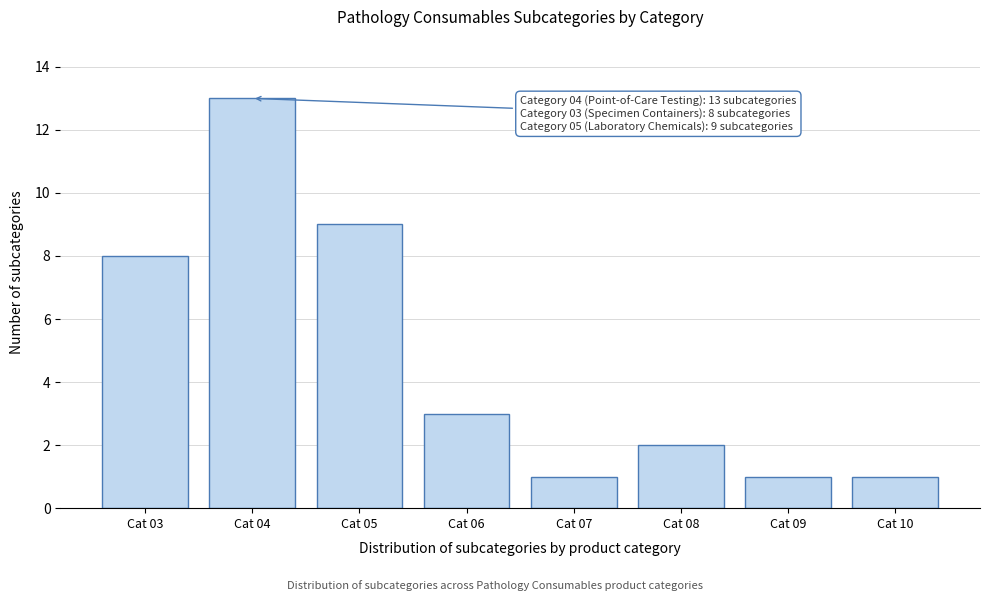

Reading left to right, transcribe all the data shown in this chart.

Cat 03=8	Cat 04=13	Cat 05=9	Cat 06=3	Cat 07=1	Cat 08=2	Cat 09=1	Cat 10=1